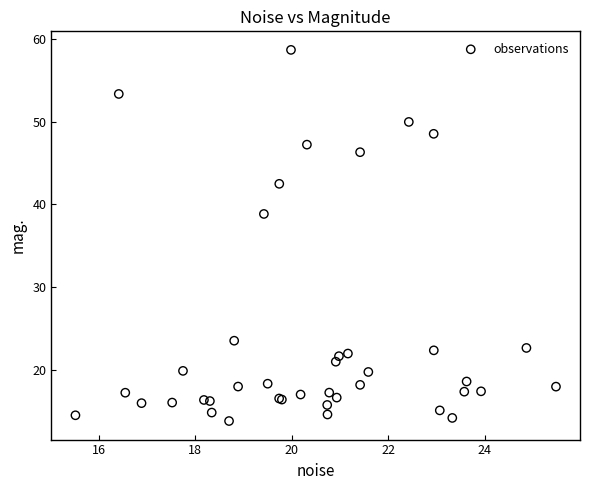

What Y value in the scatter plot is closest to 36?

38.9